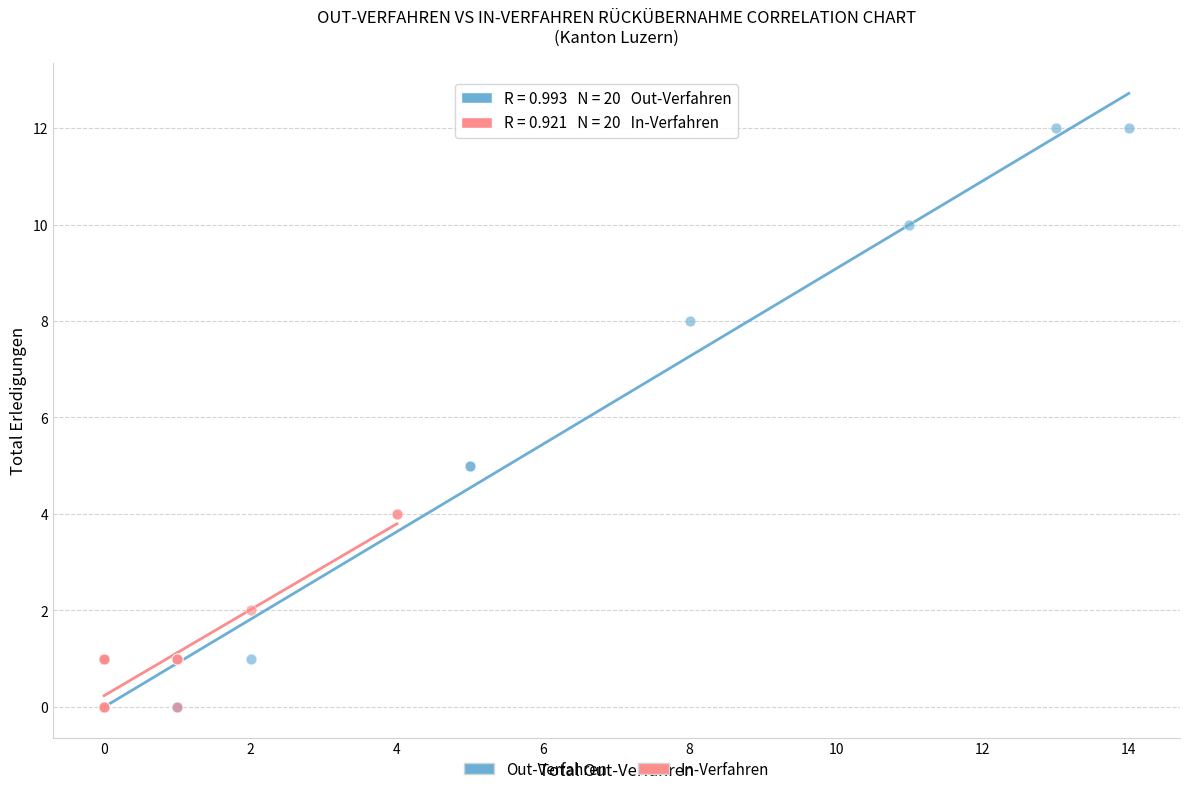

Which series has the widest spread of Y values?

Out-Verfahren